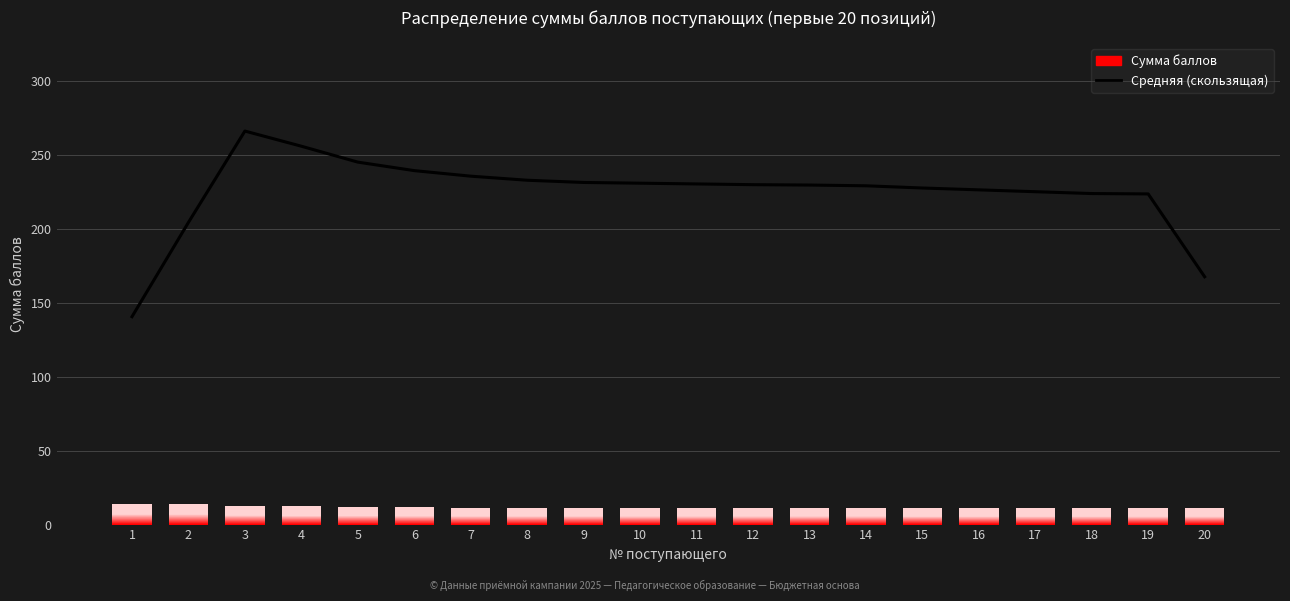

Reading left to right, extract all data points from this chart.

1=140.5	2=204.2	3=266.0	4=255.8	5=245.0	6=239.2	7=235.5	8=232.8	9=231.2	10=230.8	11=230.2	12=229.8	13=229.5	14=229.0	15=227.5	16=226.2	17=225.0	18=223.8	19=223.5	20=167.5